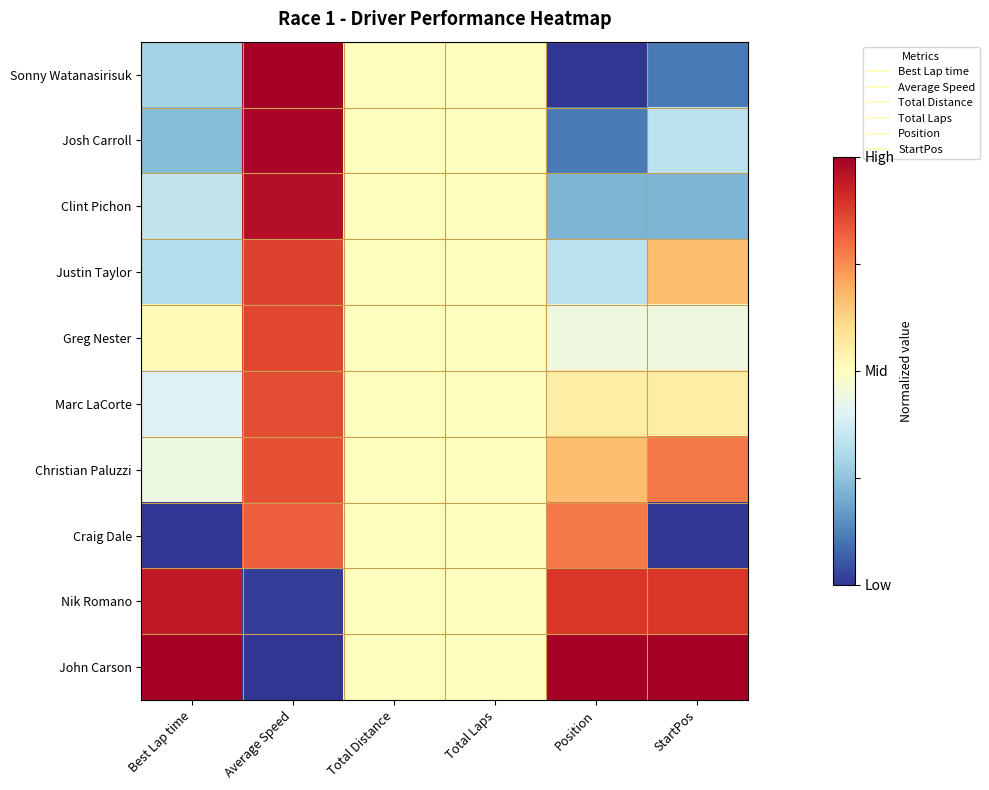

Count the number of categories in the chart.

6